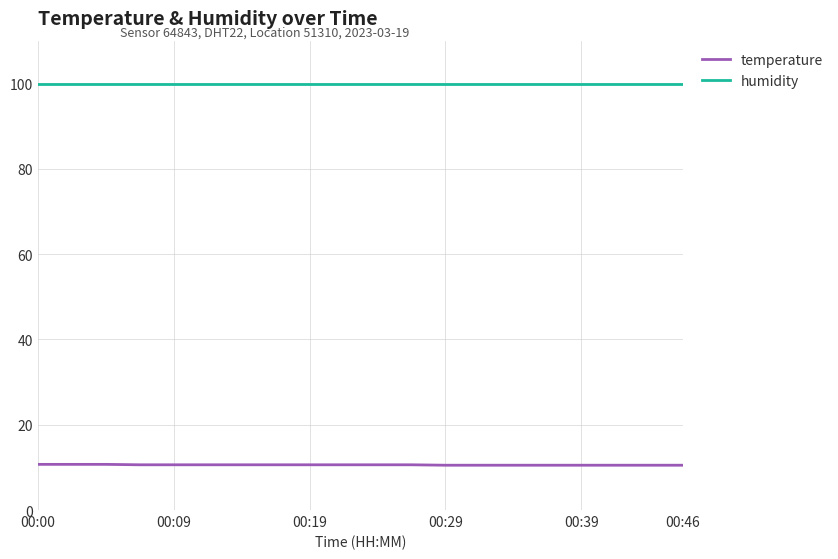

List the series in order of their overall mean, highest first.

humidity, temperature